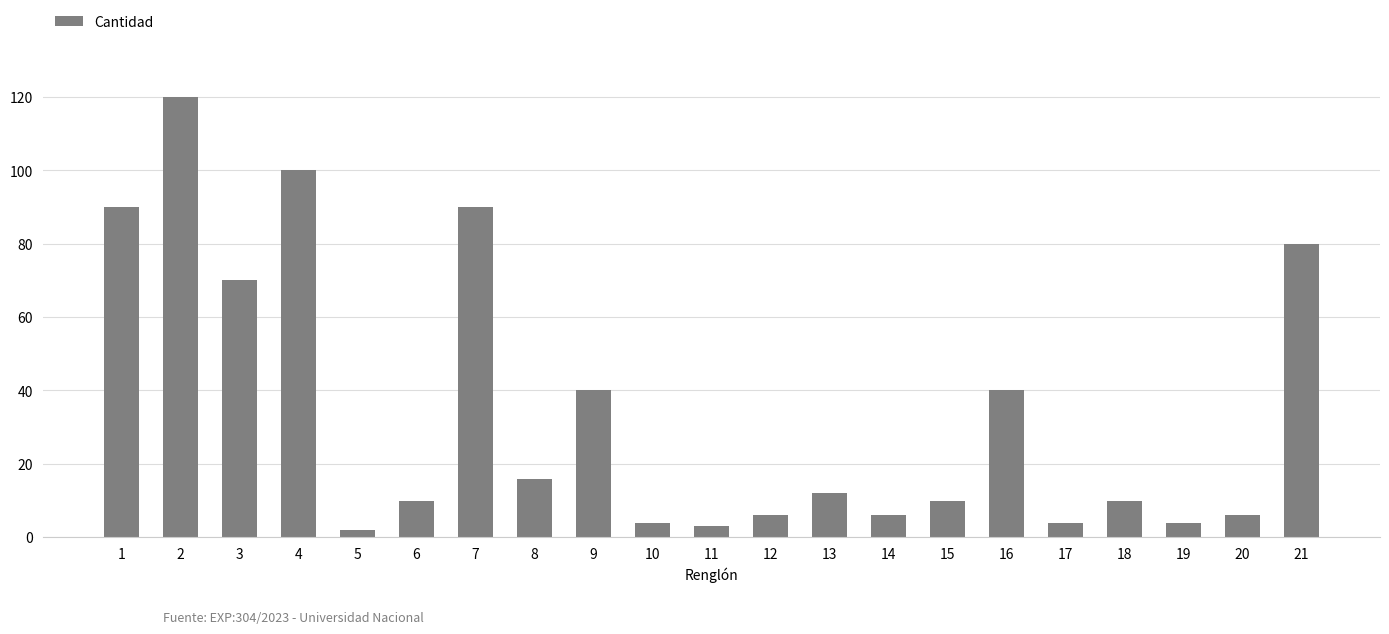

The chart shows a value of 21 at 13. True or false?

False